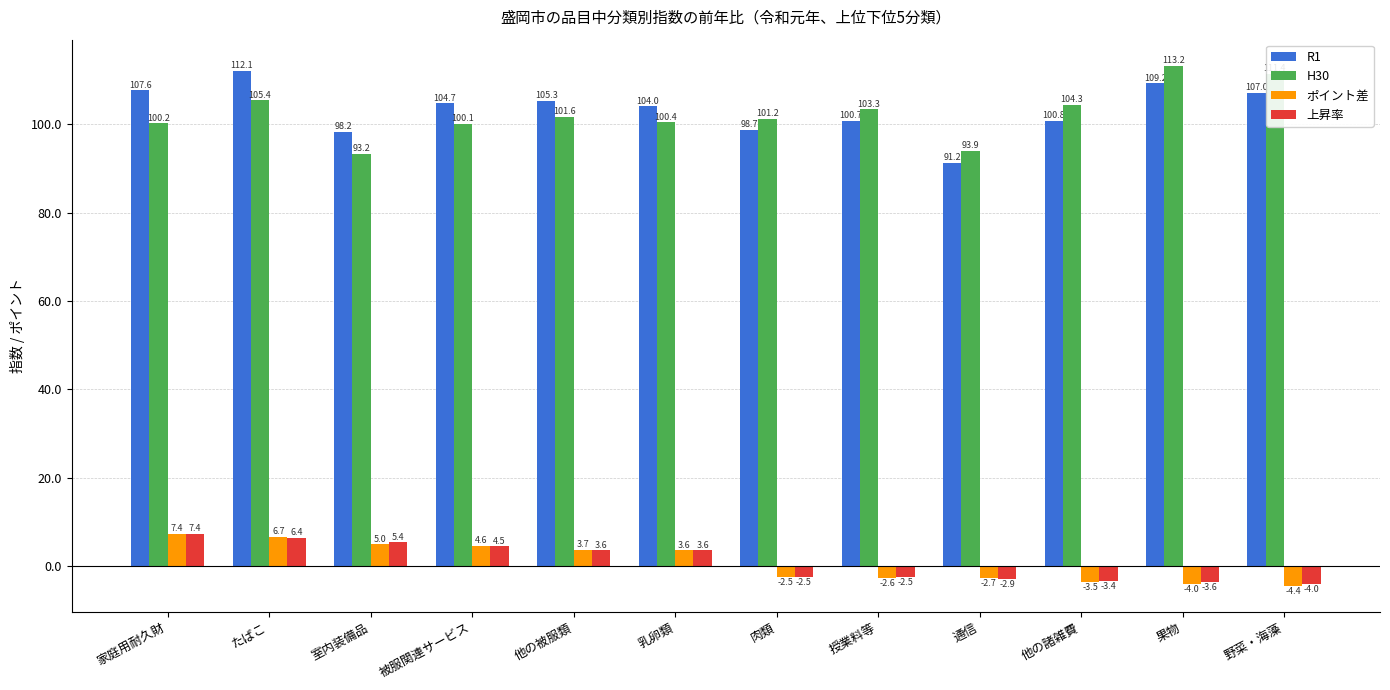

What is the sum of all R1 values?

1239.5